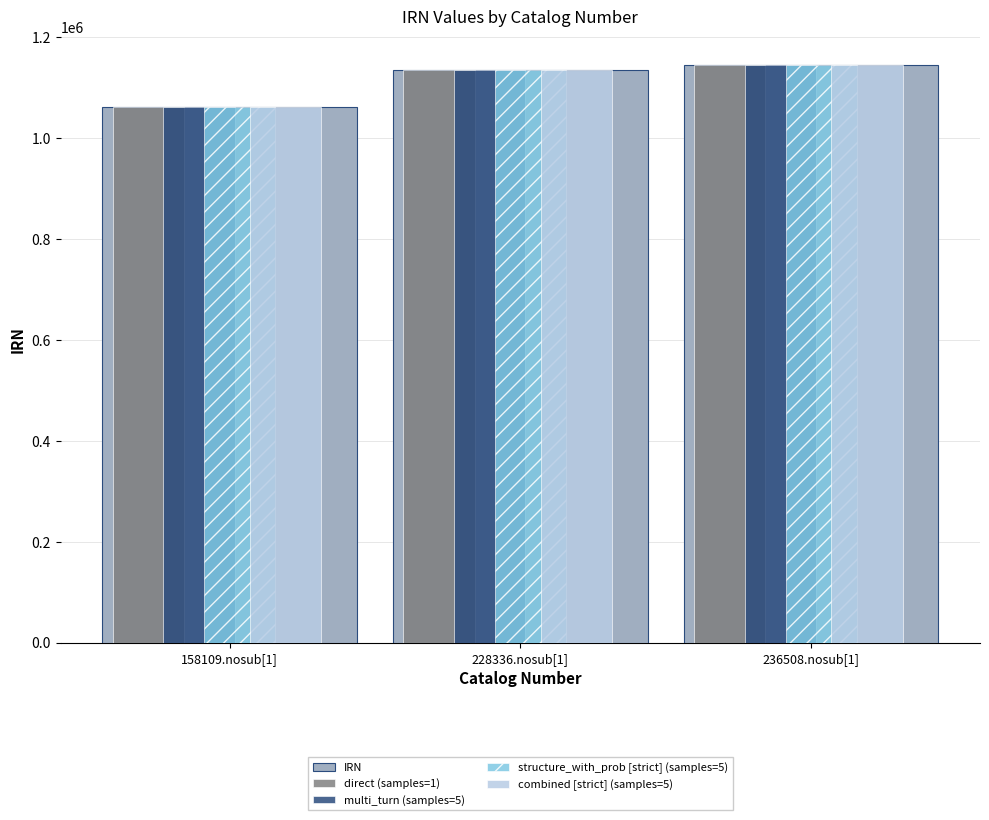

How many groups of bars are there?

3